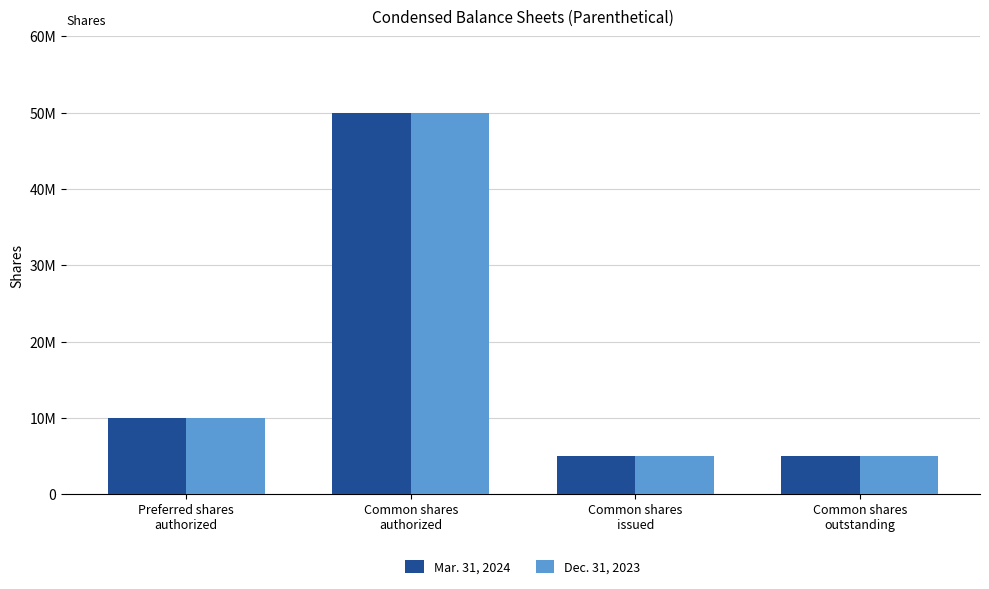

What is the label of the 3rd bar from the right?

Common shares
authorized